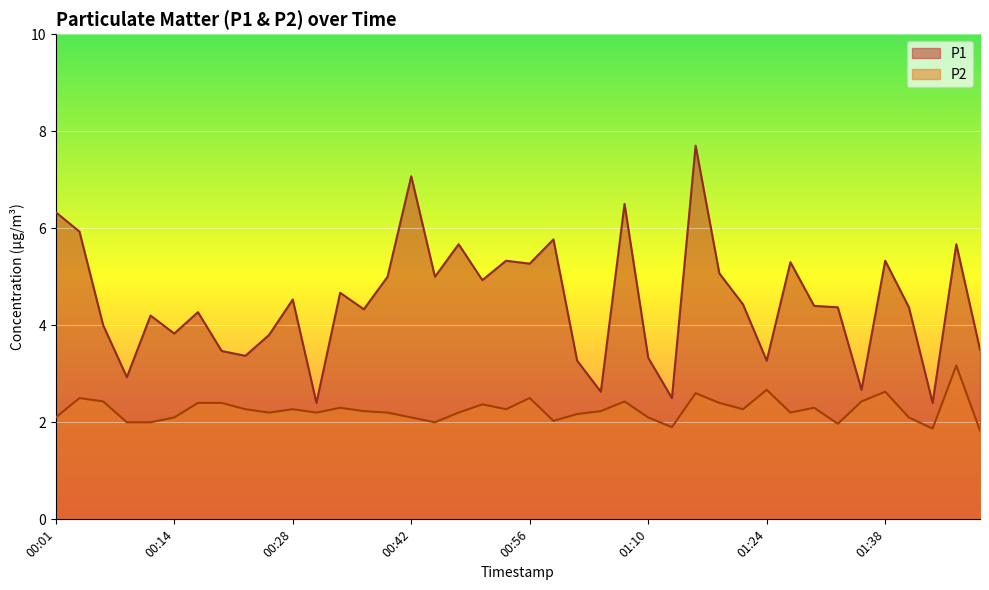

What is the greatest value displayed?

7.7